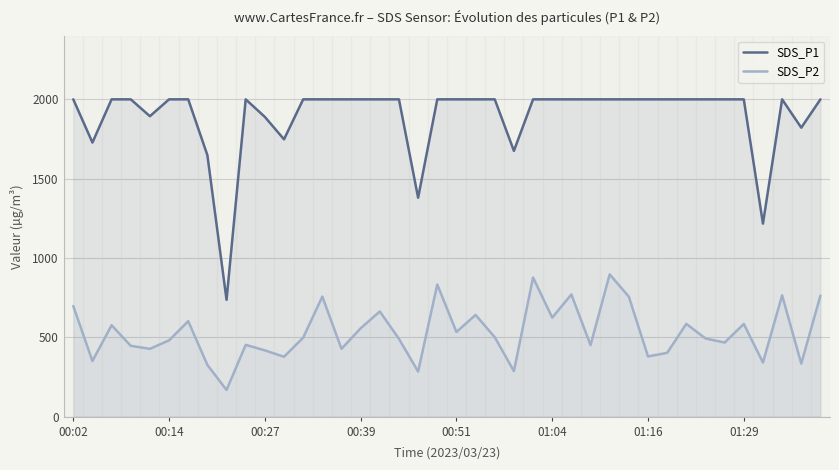

The SDS_P2 series shows 377.6 at 11. True or false?

True